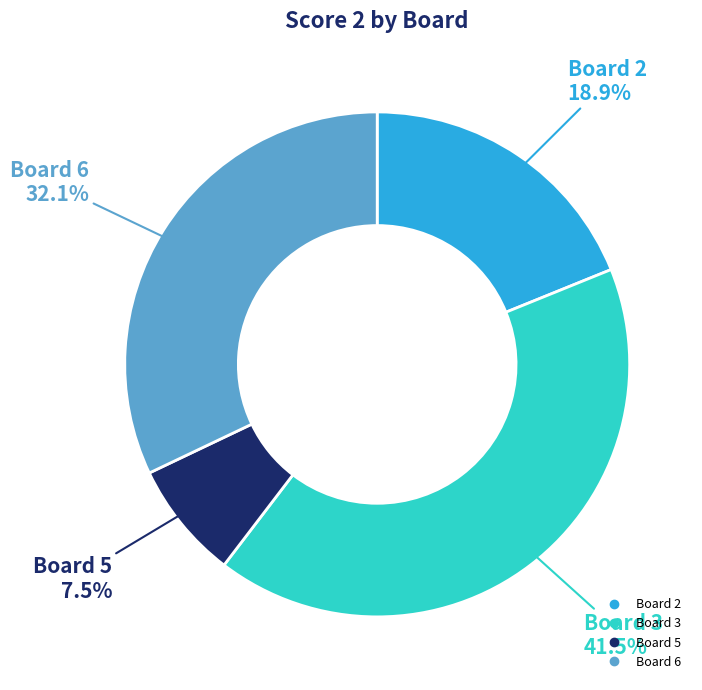

How many slices are in this pie chart?

4